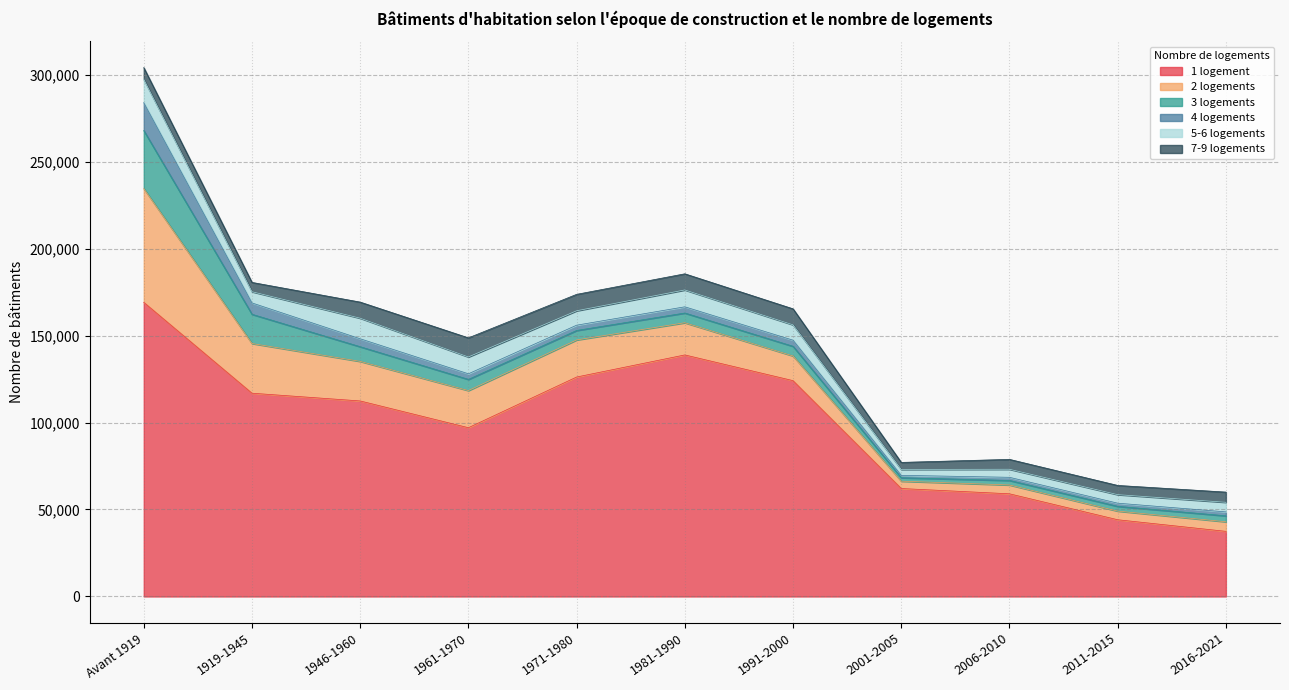

Rank the categories by 1 logement value from highest to lowest.

Avant 1919, 1981-1990, 1971-1980, 1991-2000, 1919-1945, 1946-1960, 1961-1970, 2001-2005, 2006-2010, 2011-2015, 2016-2021